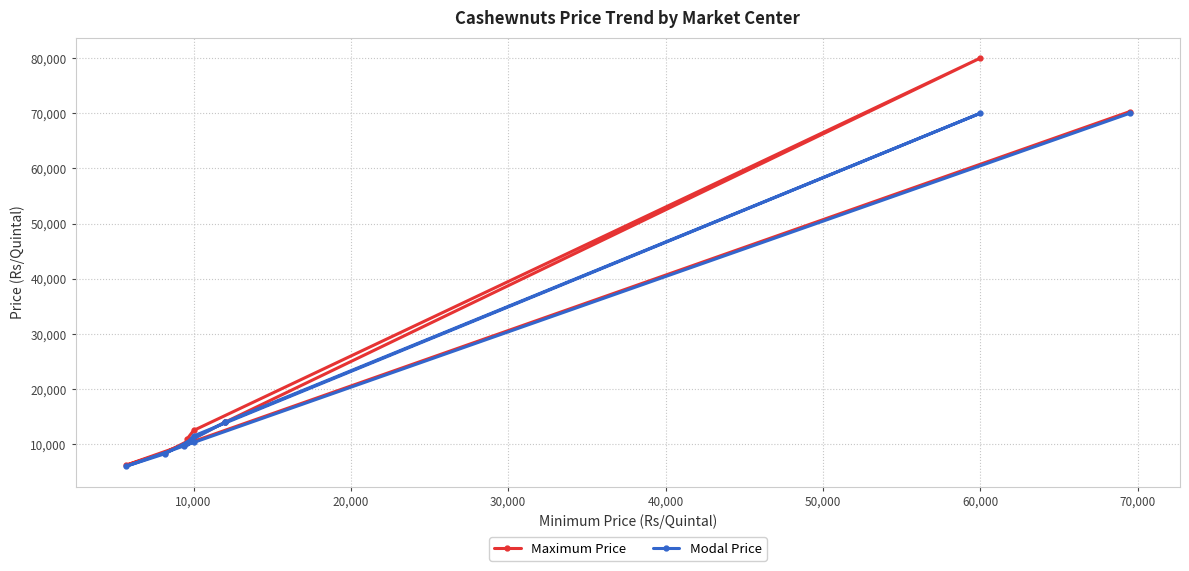

What is the value of the Modal Price point at the 6th from the left?

14000